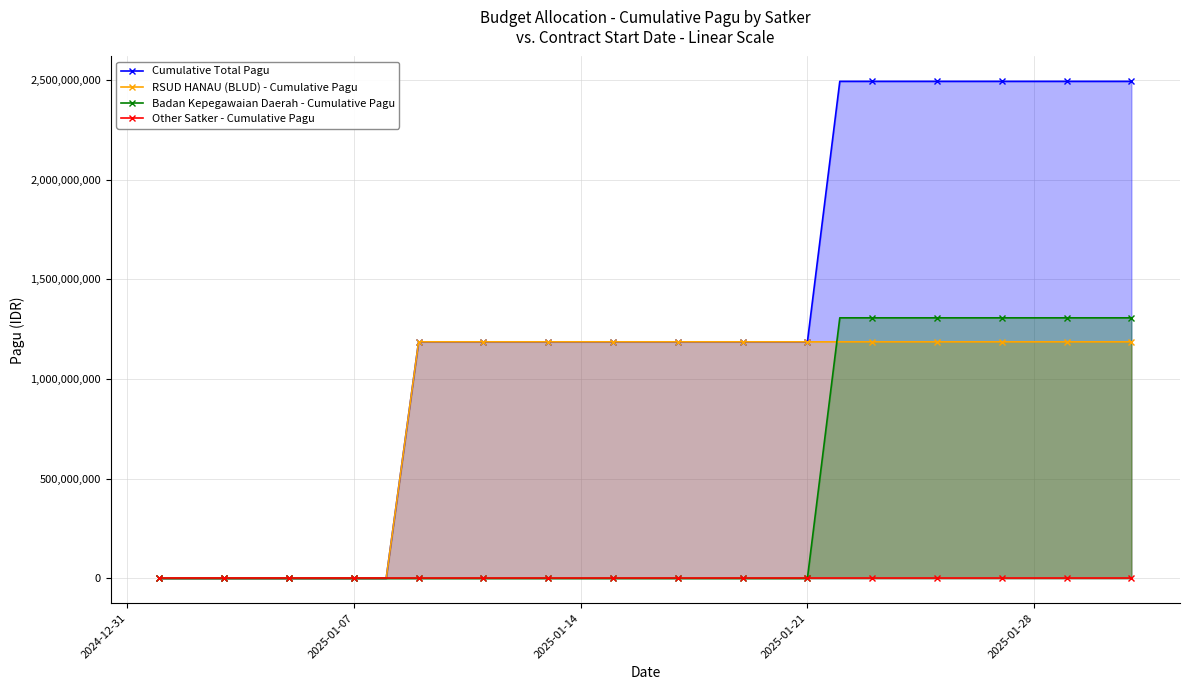

What is the maximum value for RSUD HANAU (BLUD) - Cumulative Pagu?

1186000000